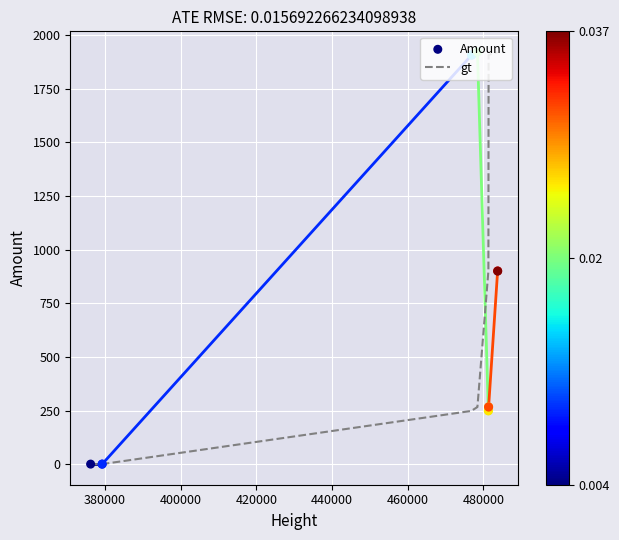

Which series has the largest total across all categories?

gt